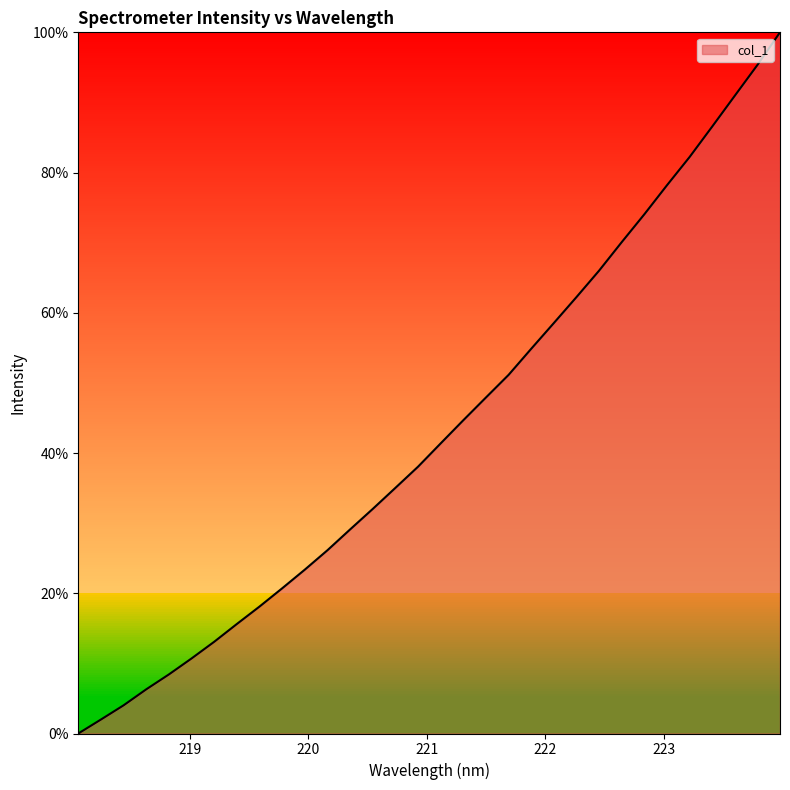

What is the difference between the maximum and minimum values?

100.0